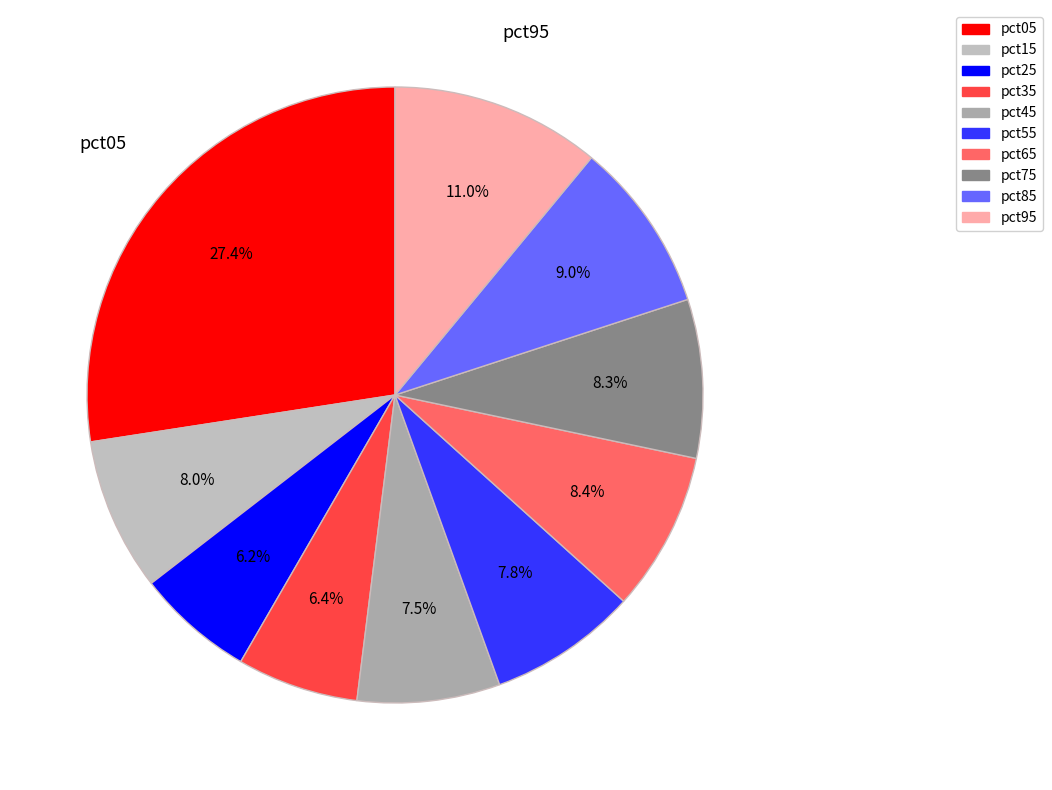

To the nearest percent, what is the difference between the largest and smallest slice percentages?

21%